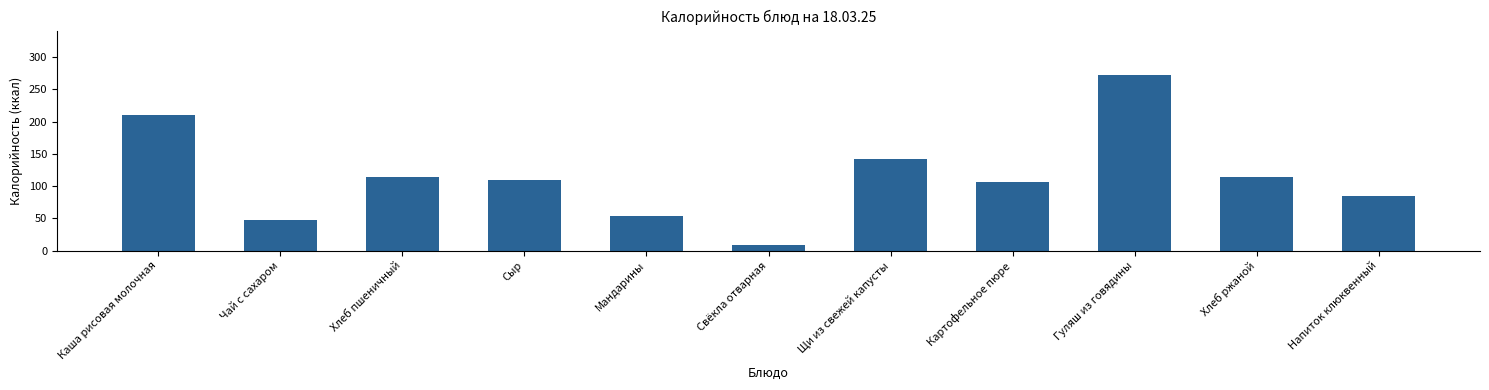

What is the maximum value shown in the chart?

273